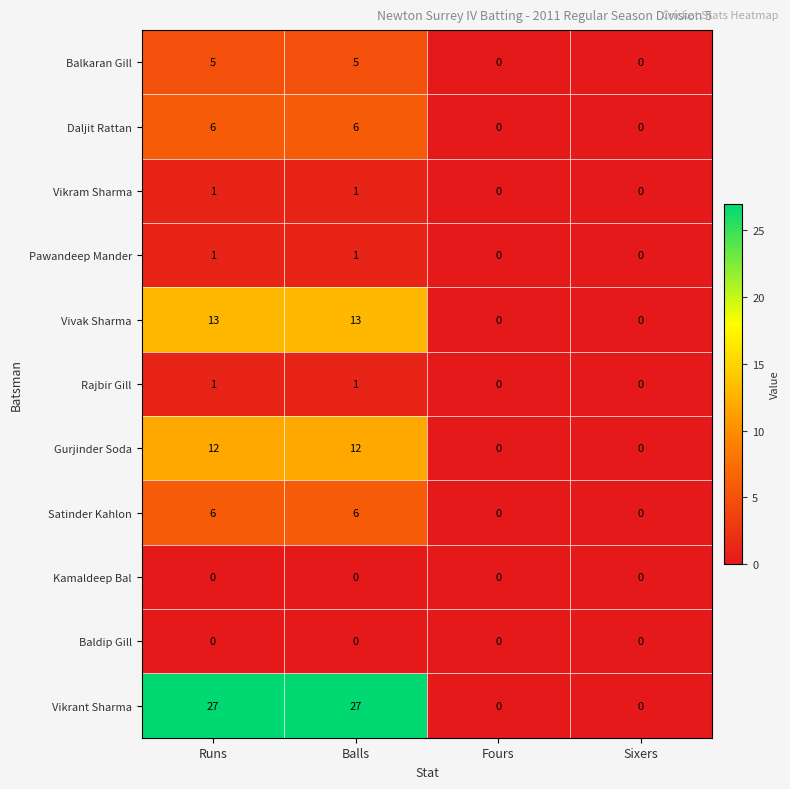

How many series are shown in this chart?

11